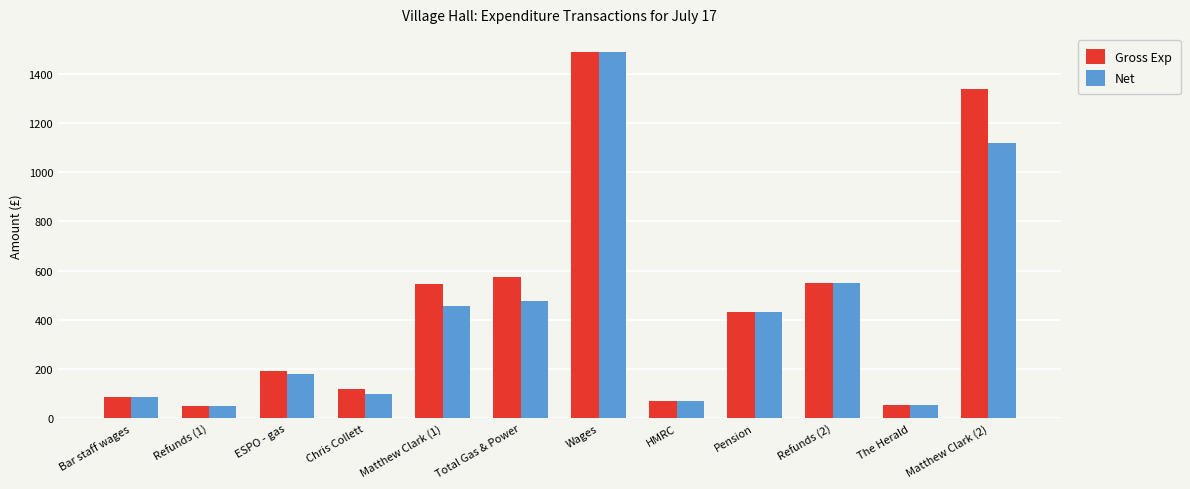

What is the total value across all series at Matthew Clark (2)?

2456.0